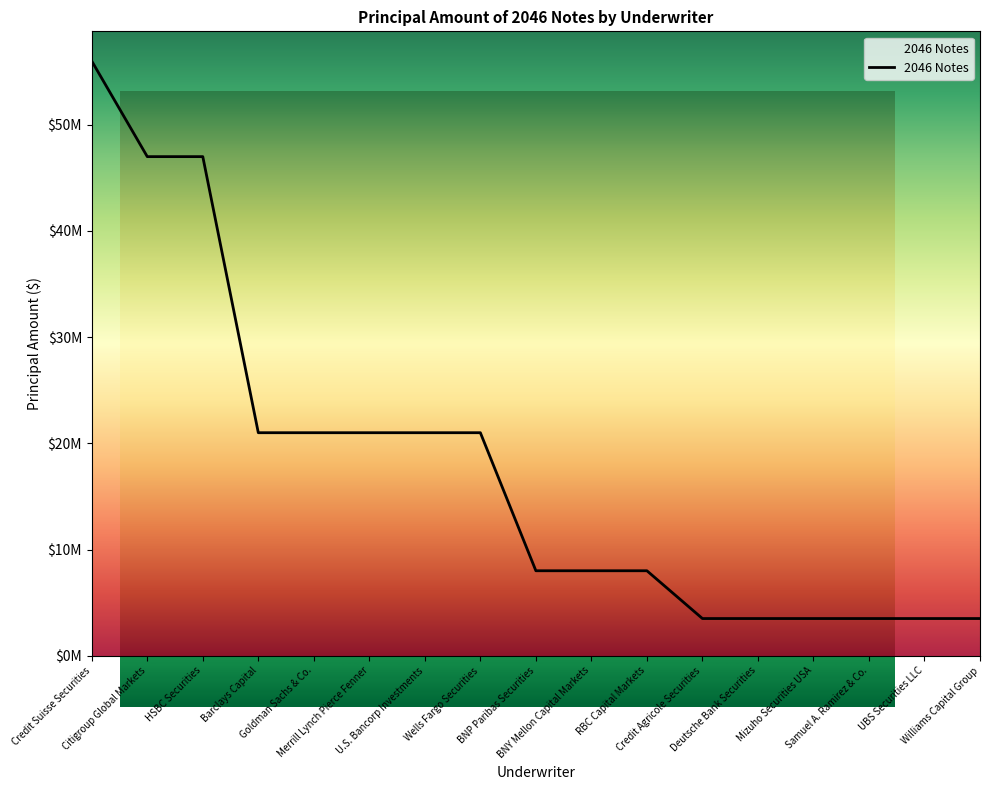

Rank the categories by value from highest to lowest.

Credit Suisse Securities, Citigroup Global Markets, HSBC Securities, Barclays Capital, Goldman Sachs & Co., Merrill Lynch Pierce Fenner, U.S. Bancorp Investments, Wells Fargo Securities, BNP Paribas Securities, BNY Mellon Capital Markets, RBC Capital Markets, Credit Agricole Securities, Deutsche Bank Securities, Mizuho Securities USA, Samuel A. Ramirez & Co., UBS Securities LLC, Williams Capital Group